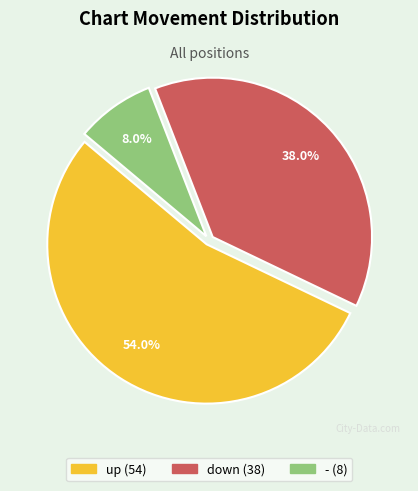

What is the majority slice?

up